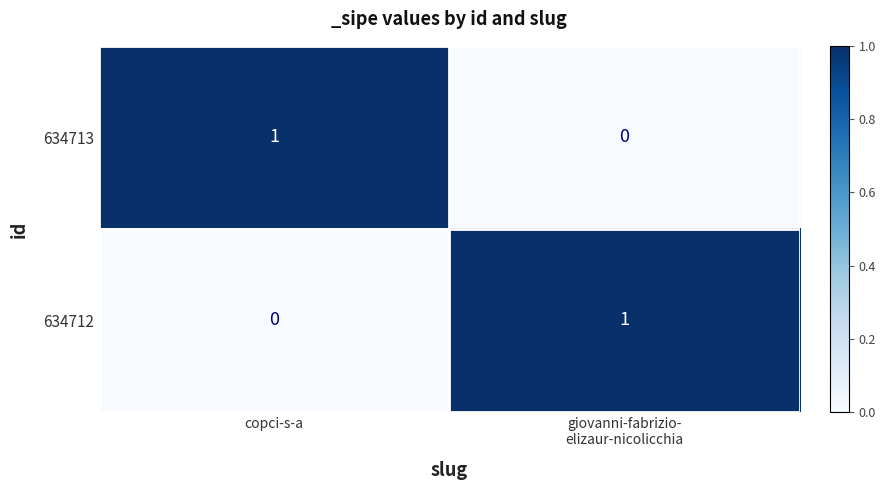

True or false: 634713 has a value of 1 at copci-s-a.

True